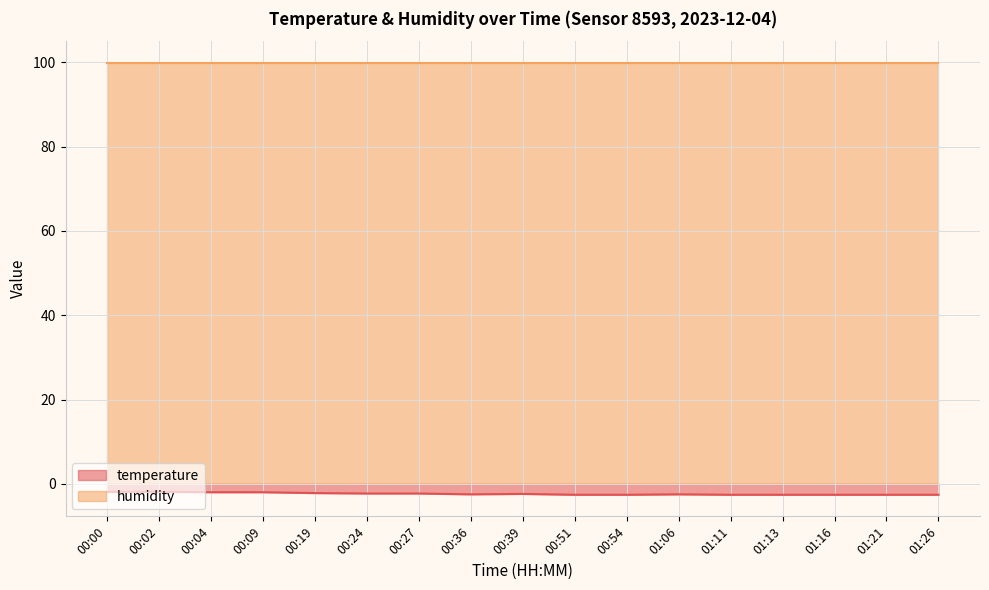

Which label corresponds to the smallest value in the chart?

00:51